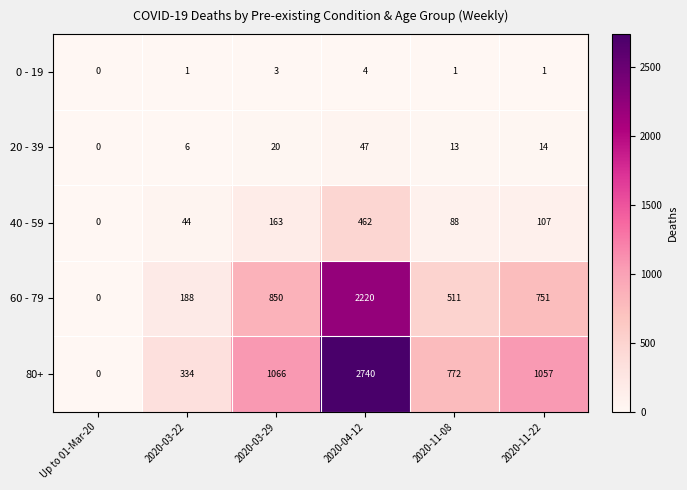

At which category is the sum across all series the highest?

2020-04-12